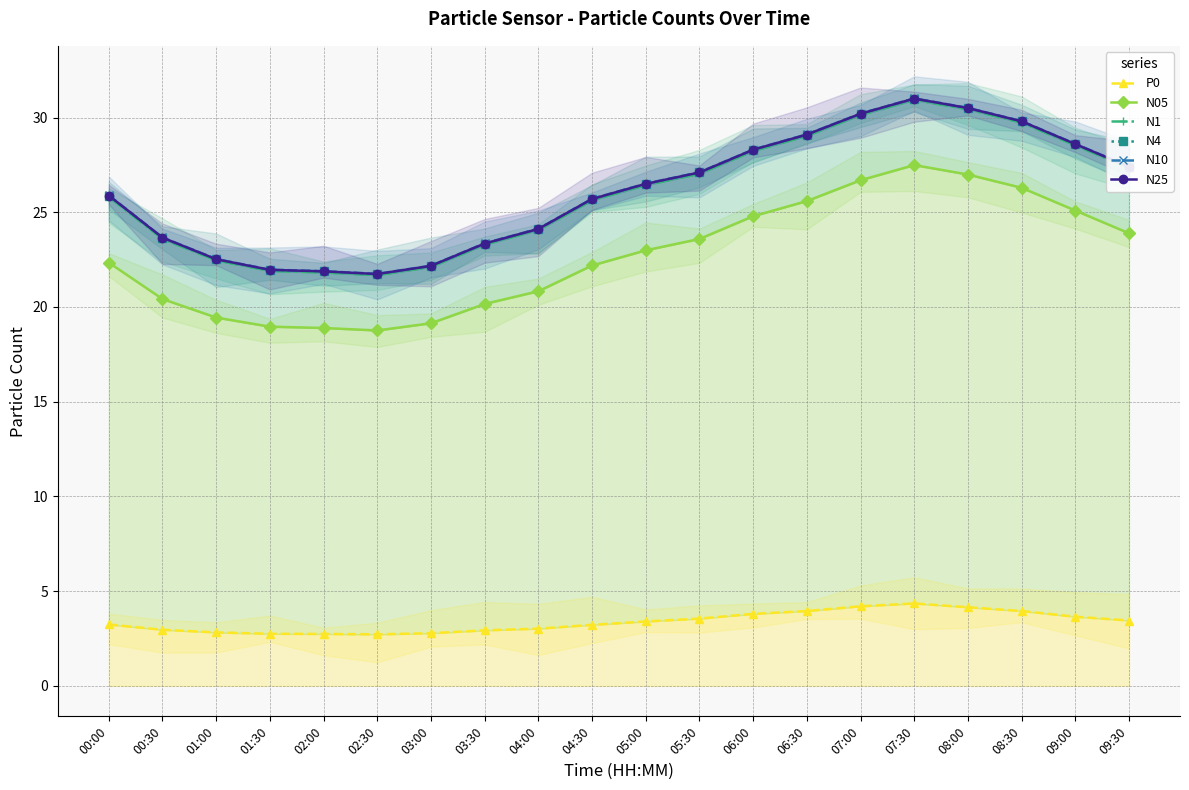

What is the difference between the N4 values at 07:30 and 08:30?

1.2